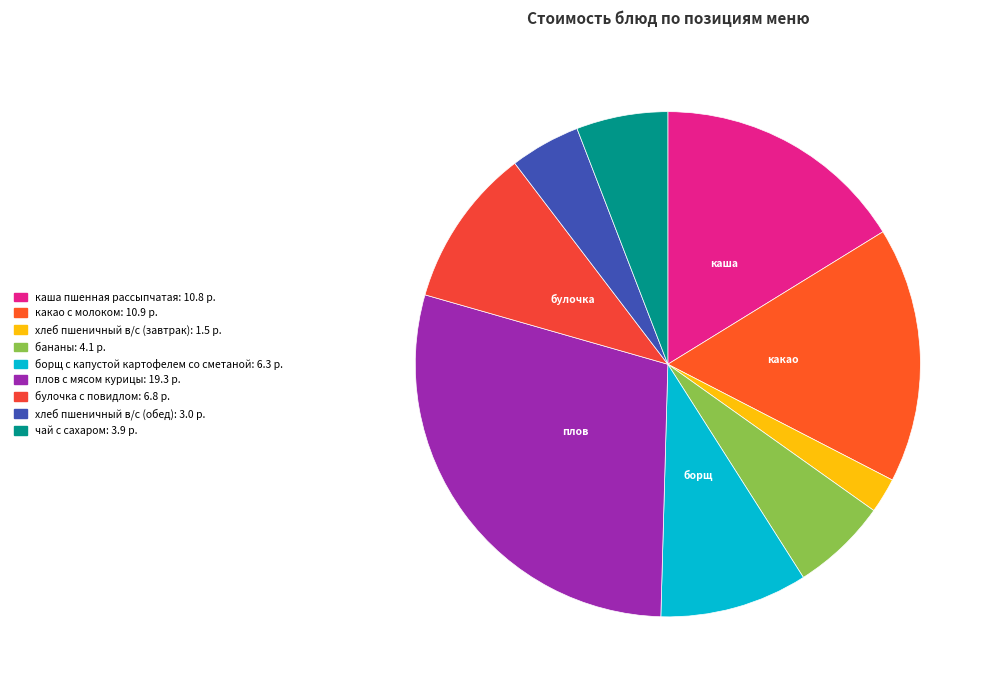

What is the ratio of the value at хлеб пшеничный в/с (завтрак) to the value at чай с сахаром?

0.4